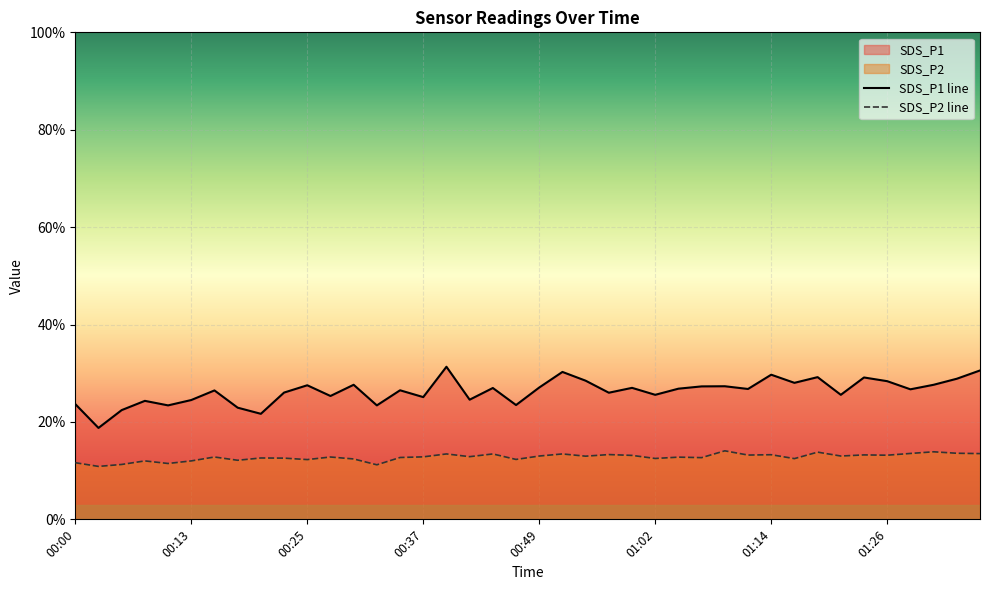

What is the average value of the SDS_P2 series?

12.8